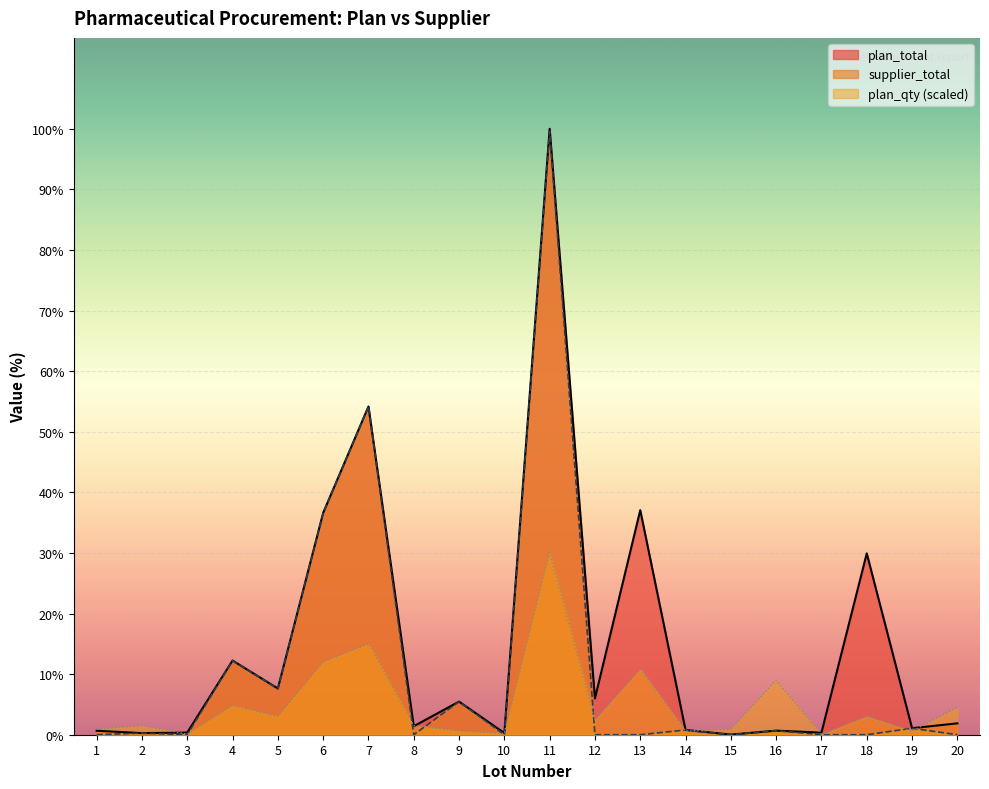

In plan_total, how many points are lower than both neighbors (excluding endpoints)?

8